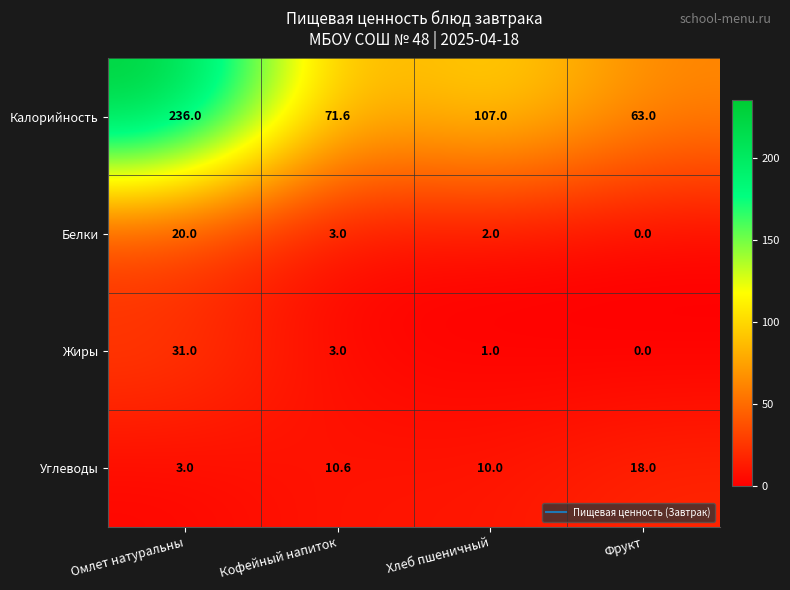

The value of Калорийность at Омлет натуральны is 236.0. True or false?

True